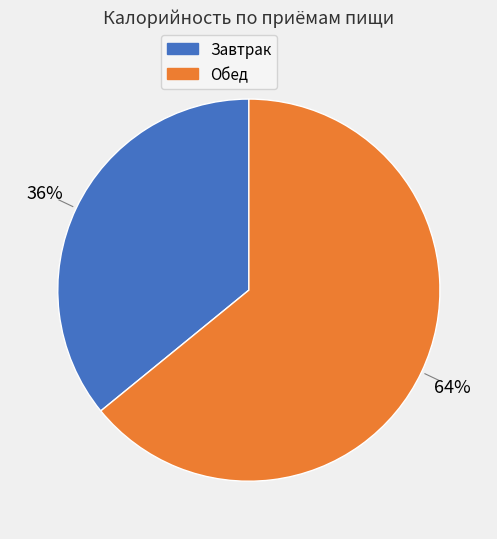

To the nearest percent, what is the difference between the largest and smallest slice percentages?

28%